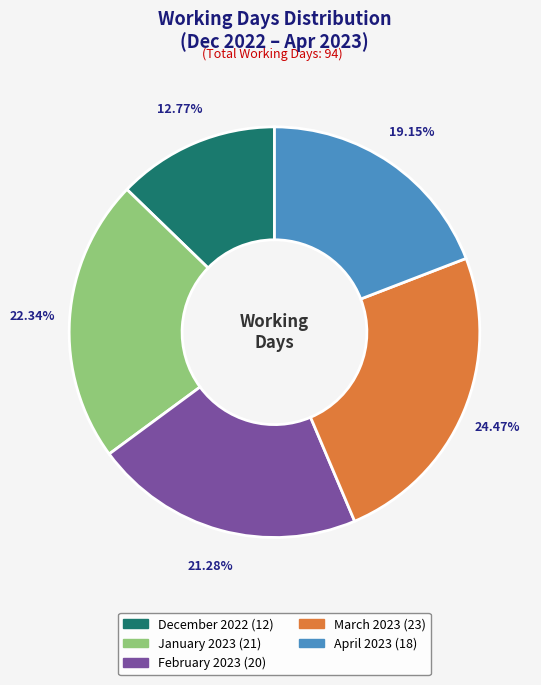

What is the smallest slice in the pie chart?

December 2022